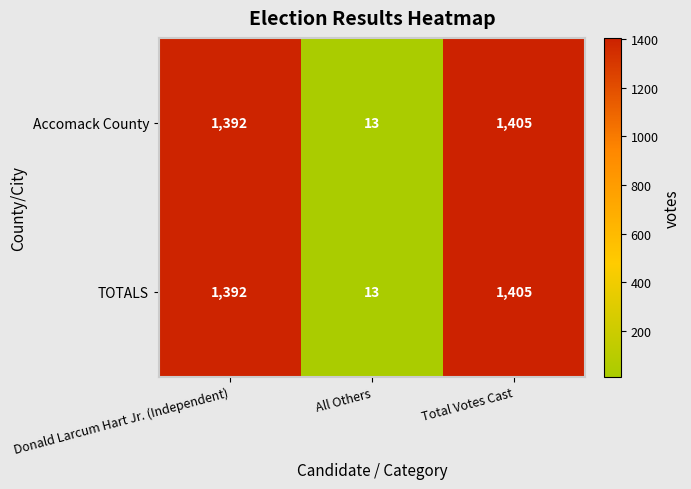

At how many categories does at least one series exceed 793?

2